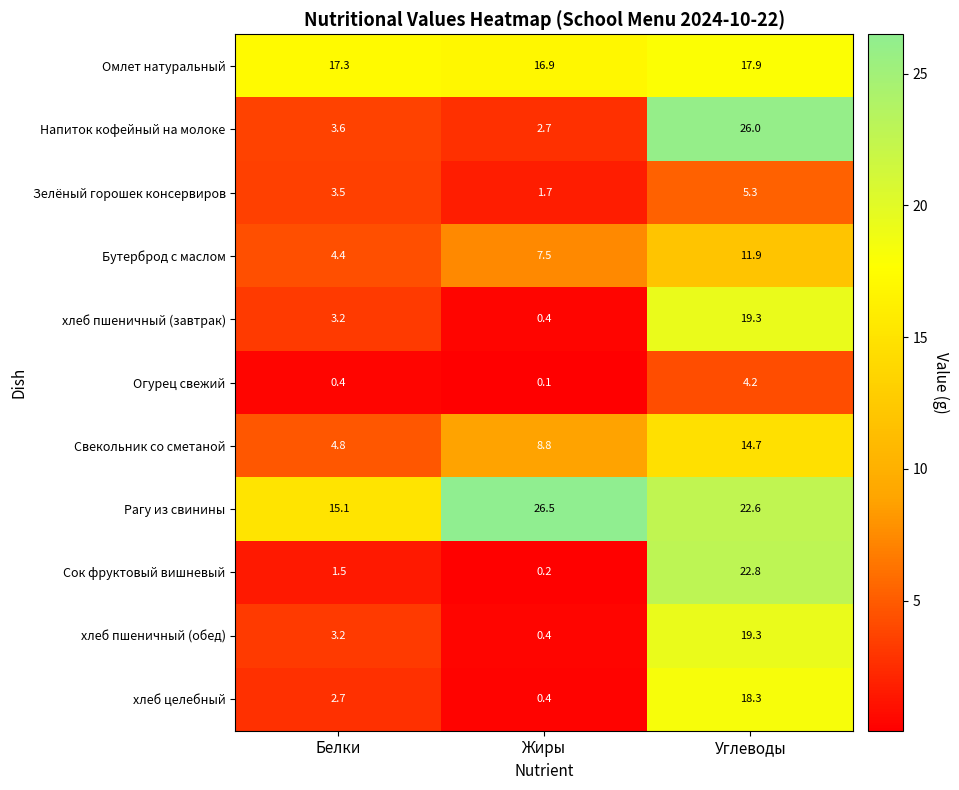

What is the greatest value displayed?

26.5